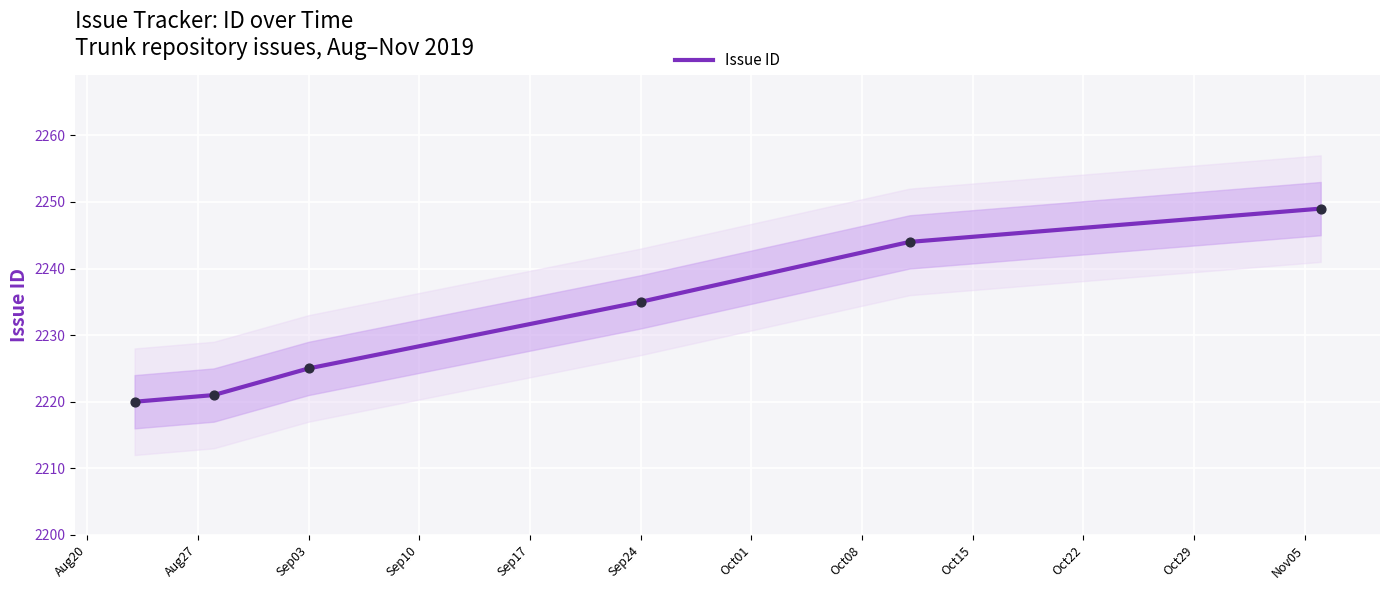

Where is Issue ID nearest to the value 2234?

Sep24